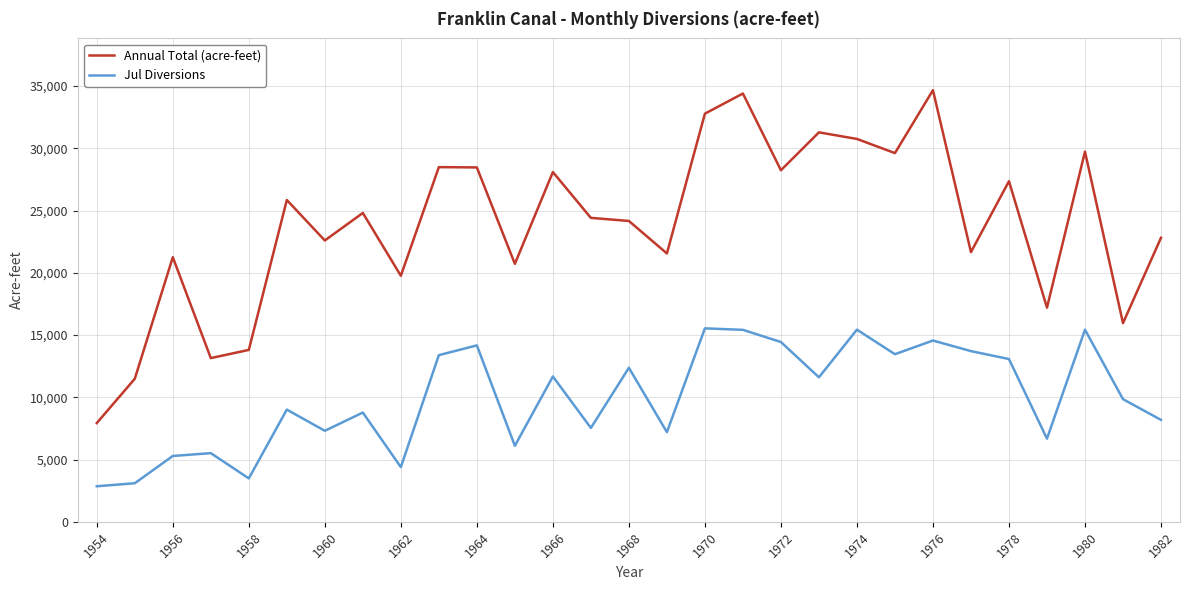

True or false: Jul Diversions and Annual Total (acre-feet) intersect in this chart.

False